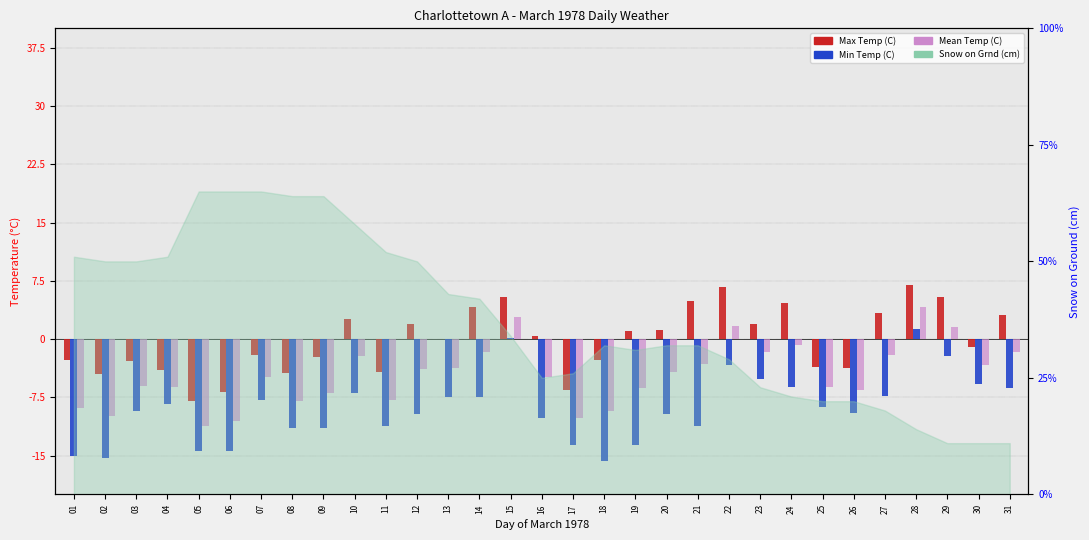

What is the difference between the maximum and minimum values in the Min Temp (C) series?

17.0